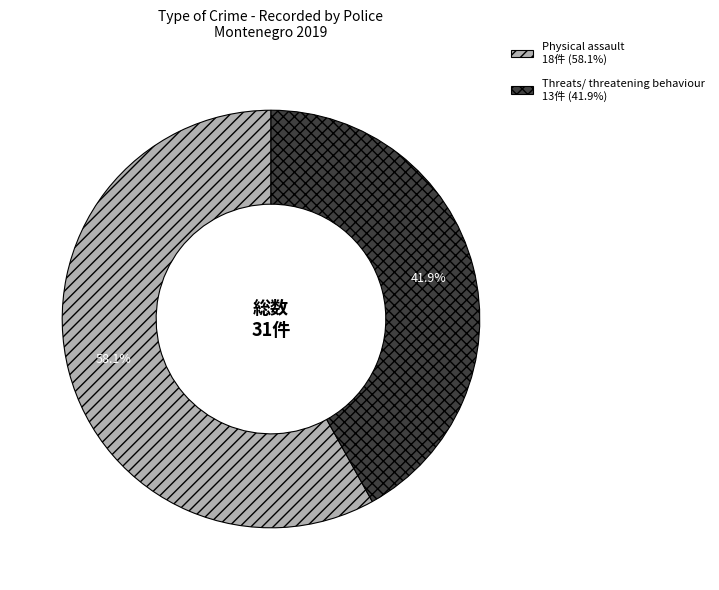

To the nearest percent, what is the difference between the largest and smallest slice percentages?

16%